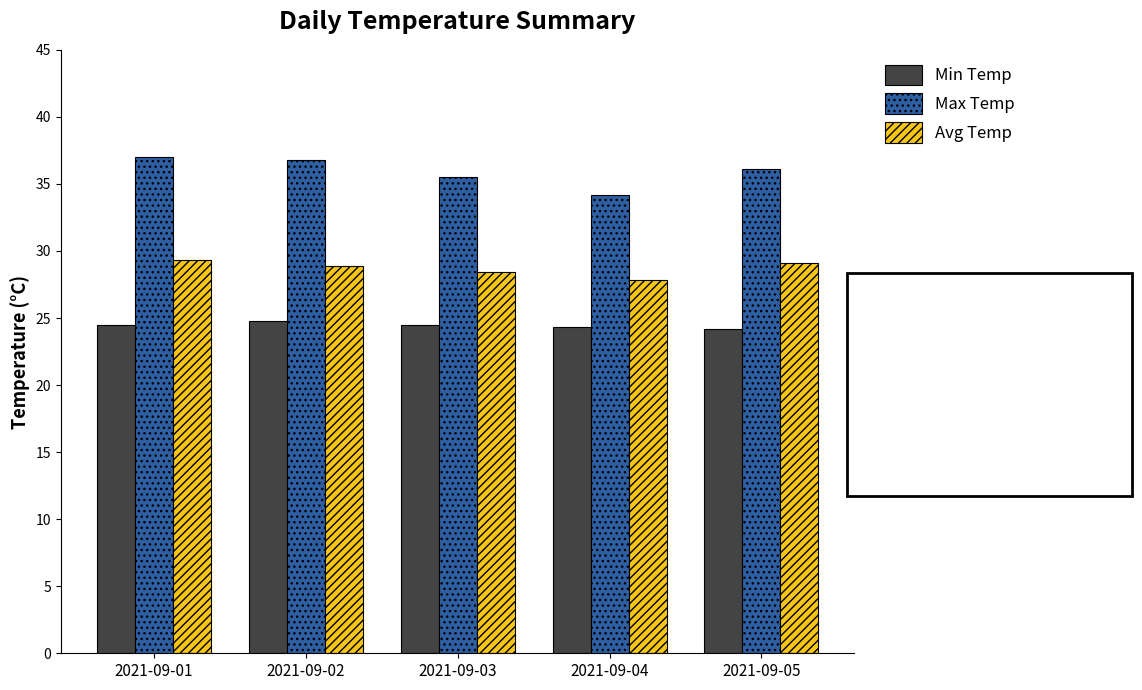

Which series changed the most between 2021-09-02 and 2021-09-04?

Max Temp